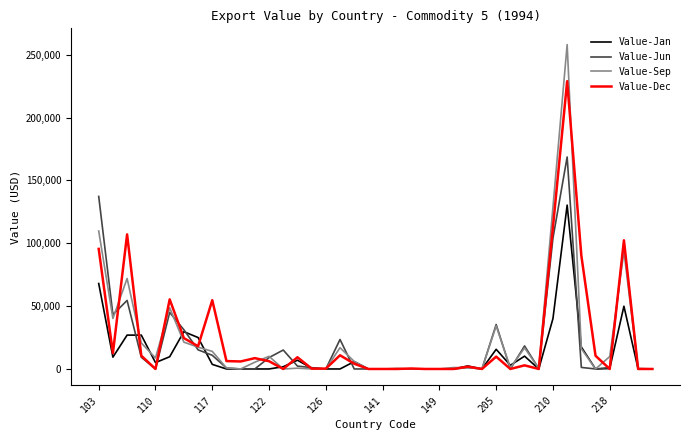

What are all the series names shown in the legend?

Value-Jan, Value-Jun, Value-Sep, Value-Dec